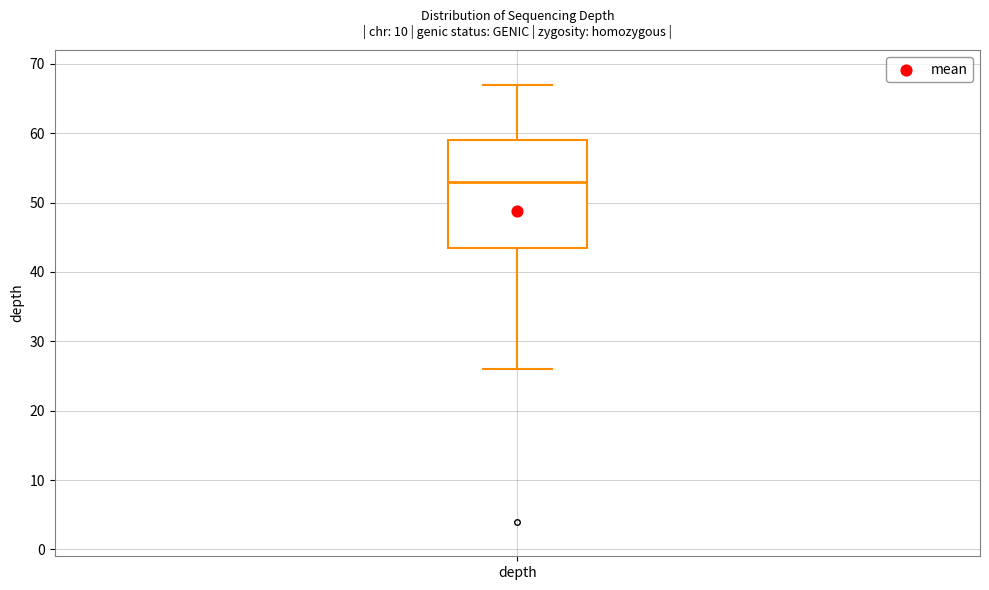

Read this box plot against the y-axis: the position of the median line, the range covered by the box, and the ends of both whiskers. The values are not printed on the chart, so give them approximately, as read against the axis.

median 53, box 44 to 59, whiskers 26 to 67